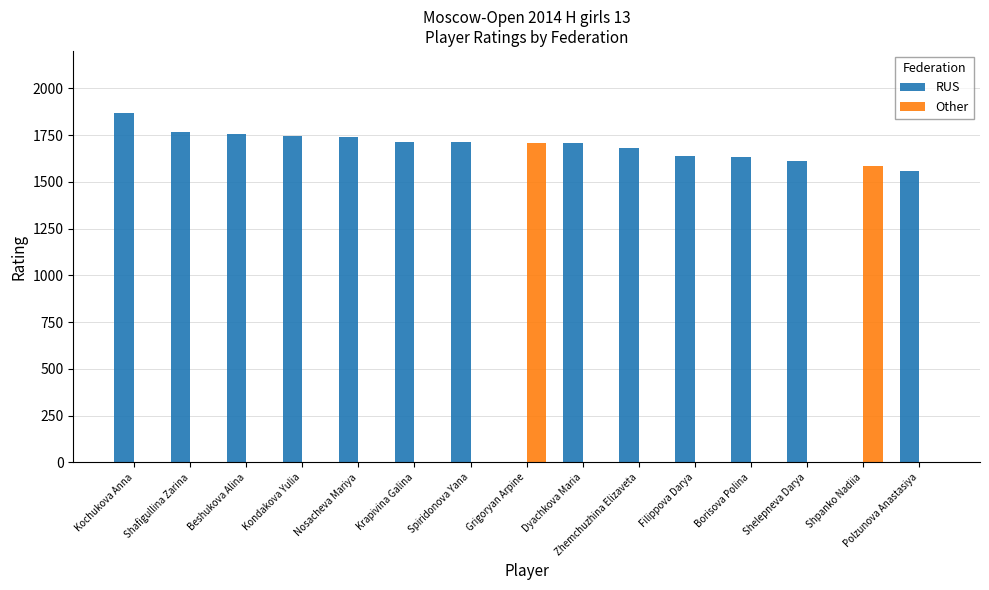

The Other series shows 1073 at Shpanko Nadiia. True or false?

False